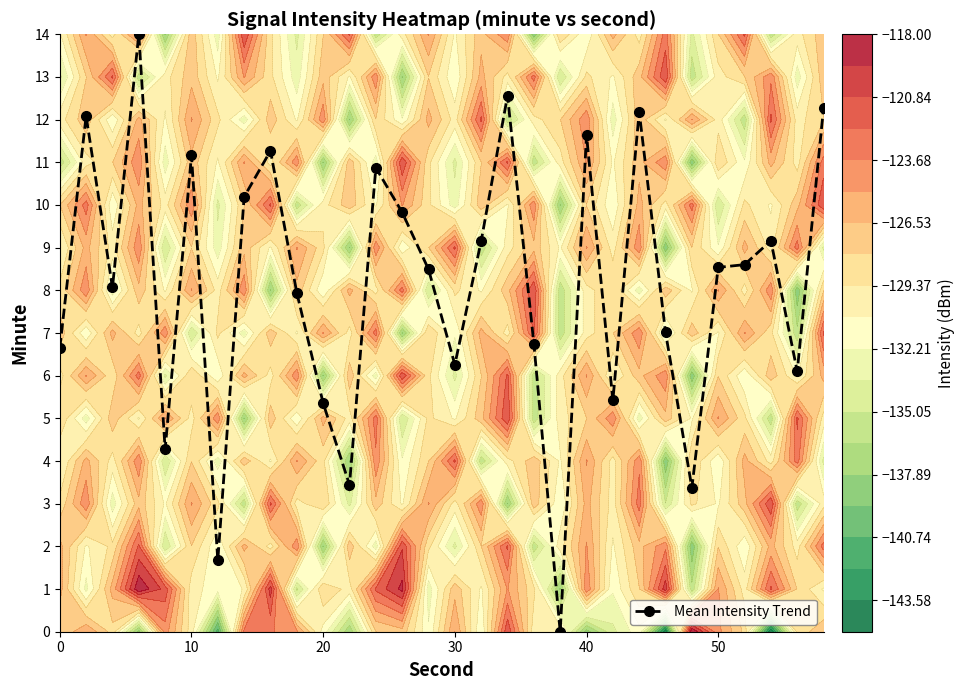

True or false: Mean Intensity Trend has more than 1 points higher than both neighbors.

True